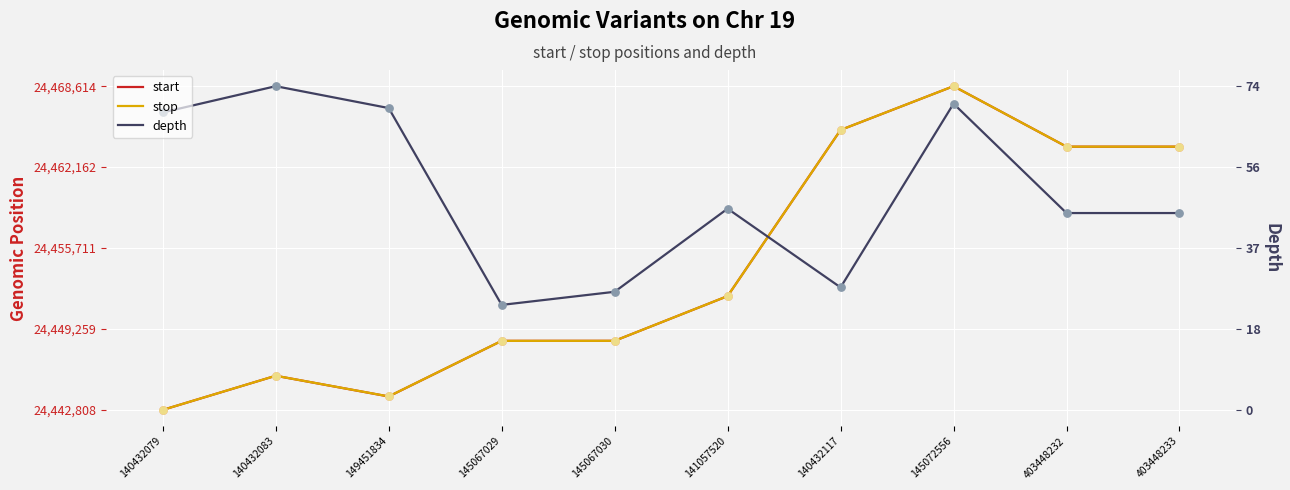

Which series reaches the minimum Y coordinate?

start